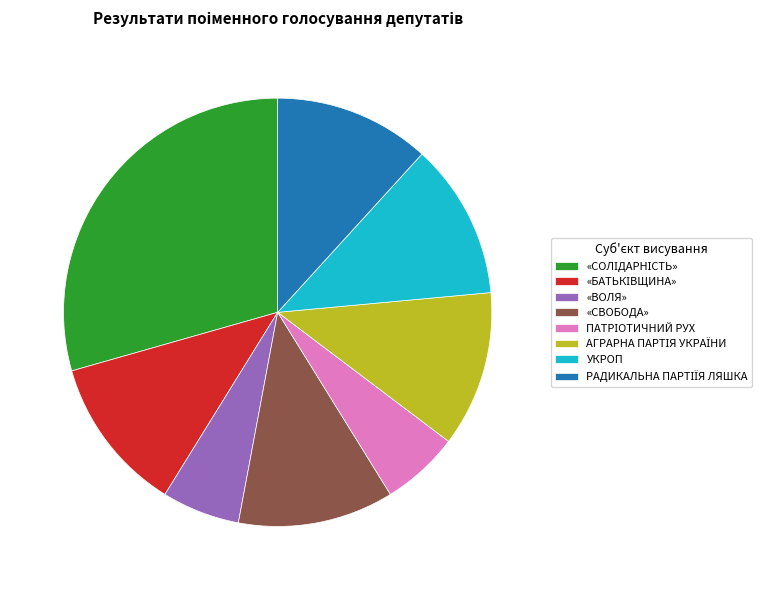

Does УКРОП account for over 50% of the chart?

No